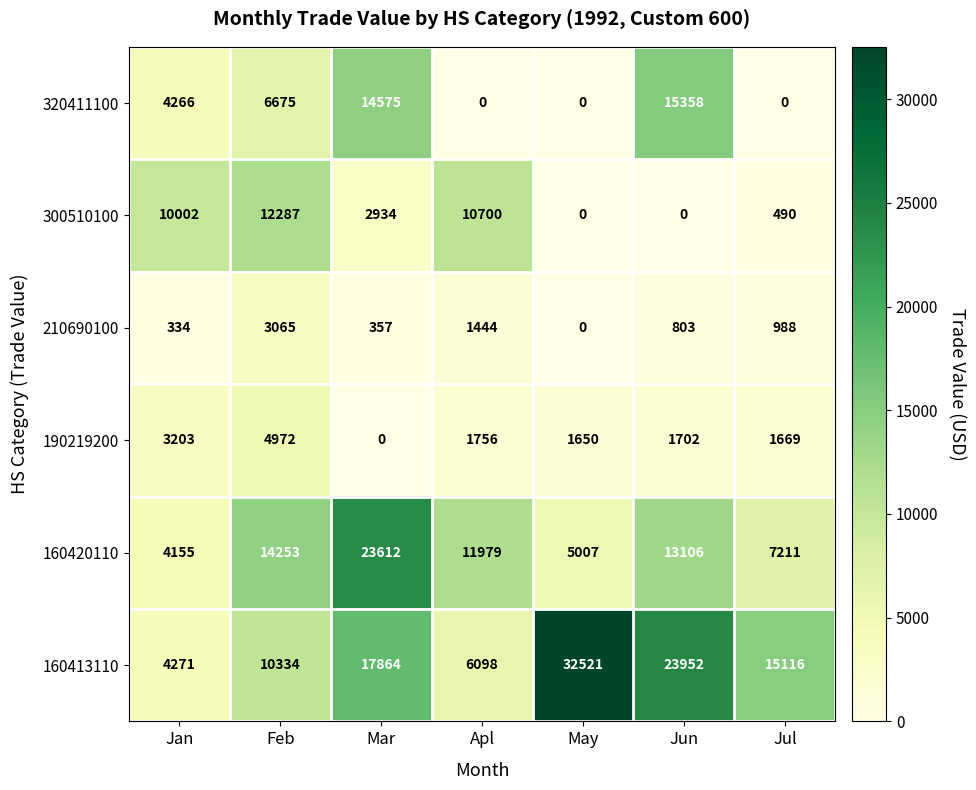

Is it true that 190219200 equals 0 at Mar?

True